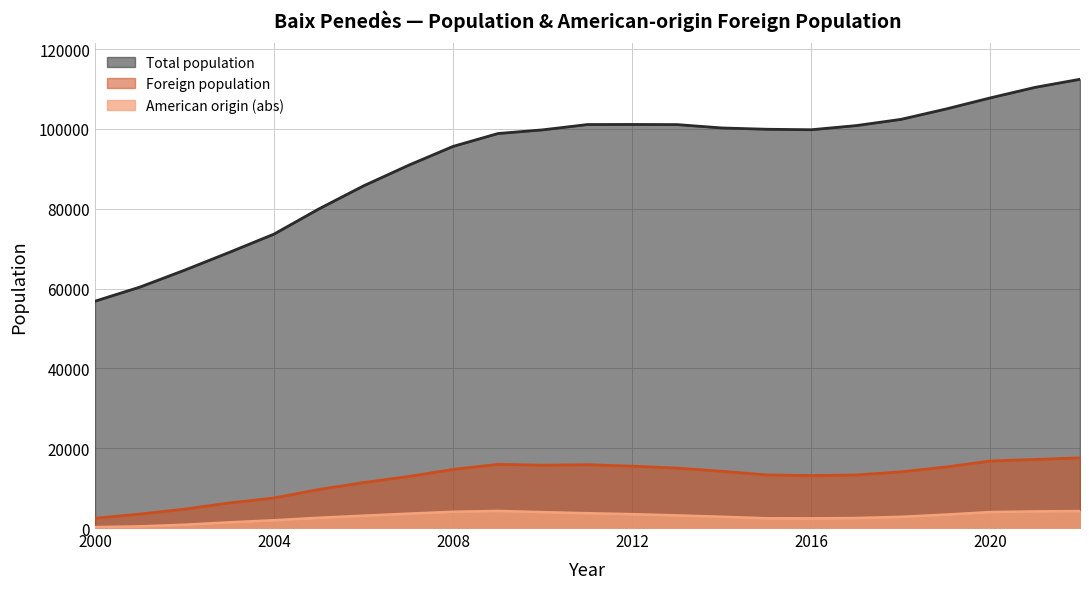

The value of American origin (abs) at 2010 is 3985. True or false?

True